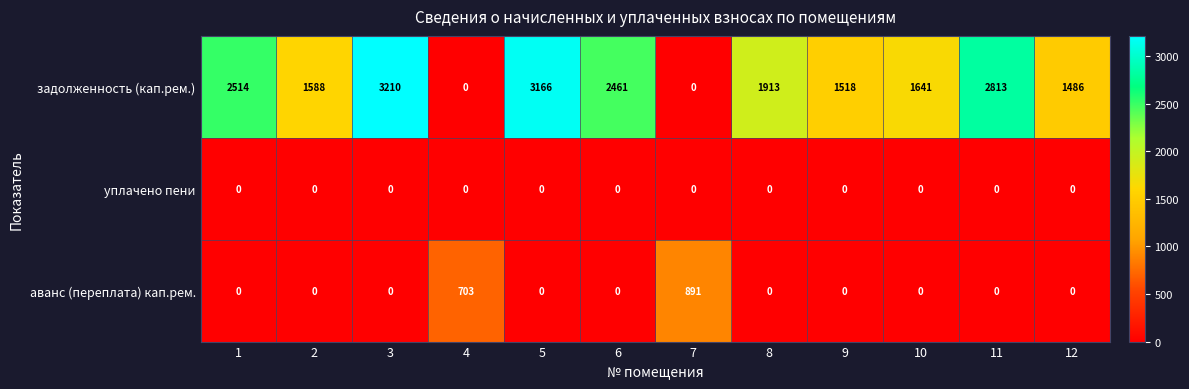

Rank the series by their maximum value, from lowest to highest.

уплачено пени, аванс (переплата) кап.рем., задолженность (кап.рем.)